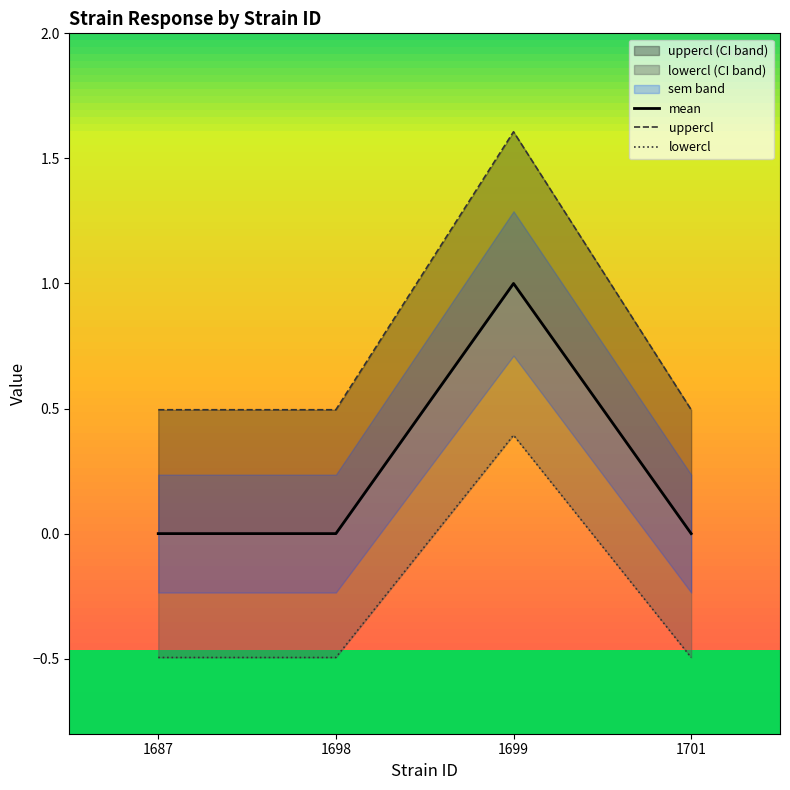

What is the difference between the maximum and minimum values in the mean series?

1.0